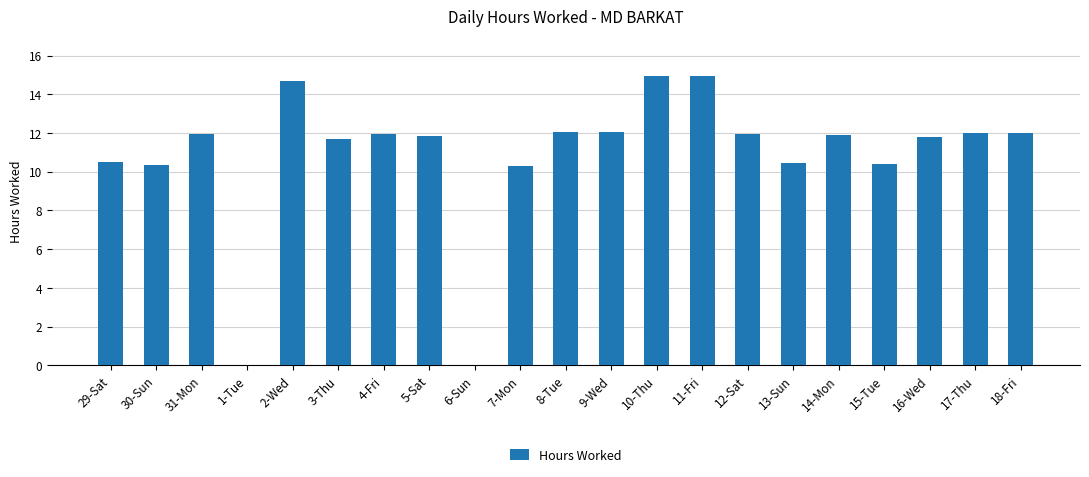

Where does the data first go above 11?

31-Mon